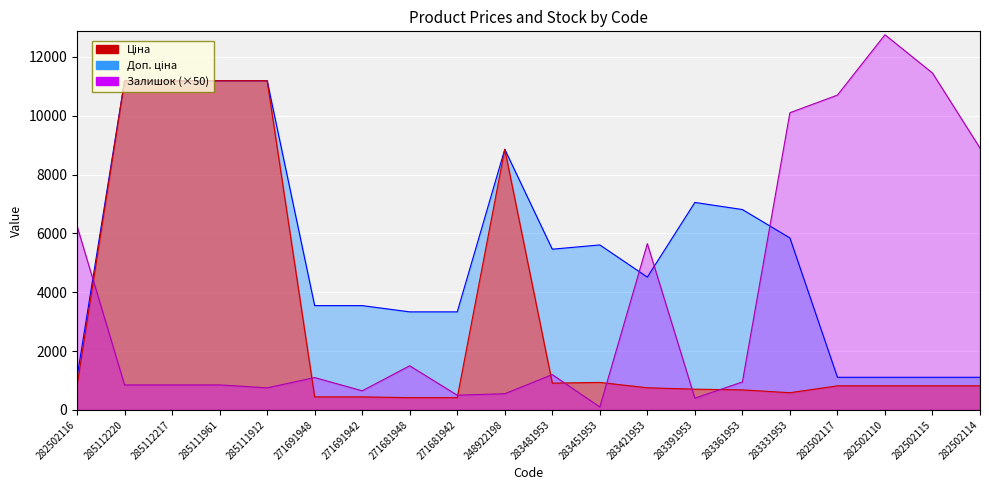

How many distinct data groups are displayed?

3